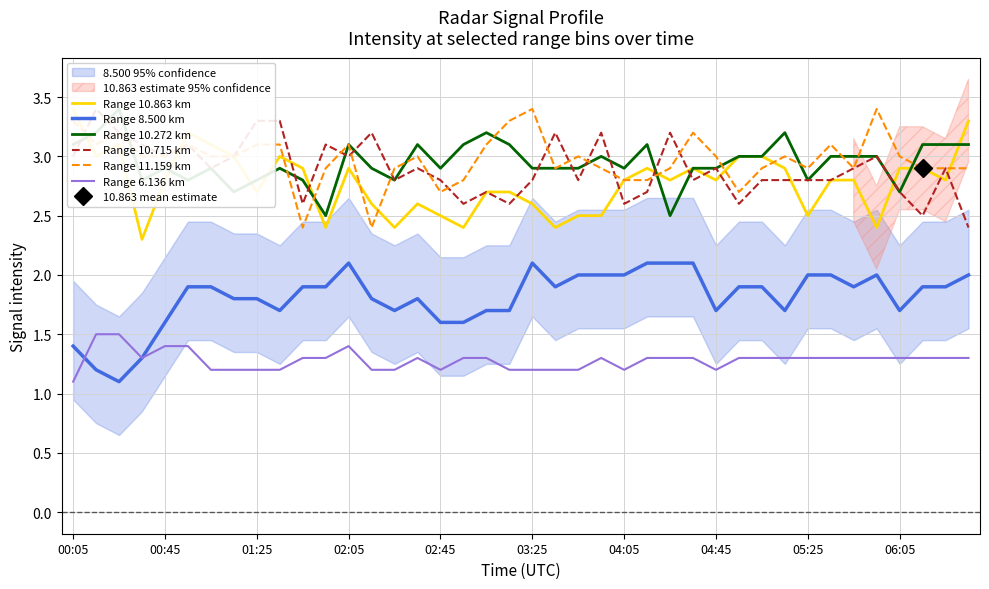

What is the maximum value shown in the chart?

3.4